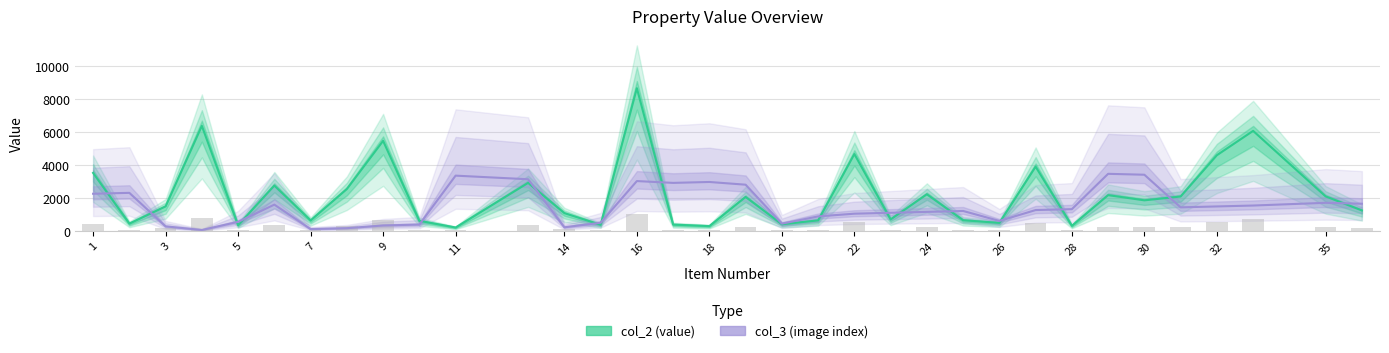

How many data points in col_3 (image index) are above 1320?

17